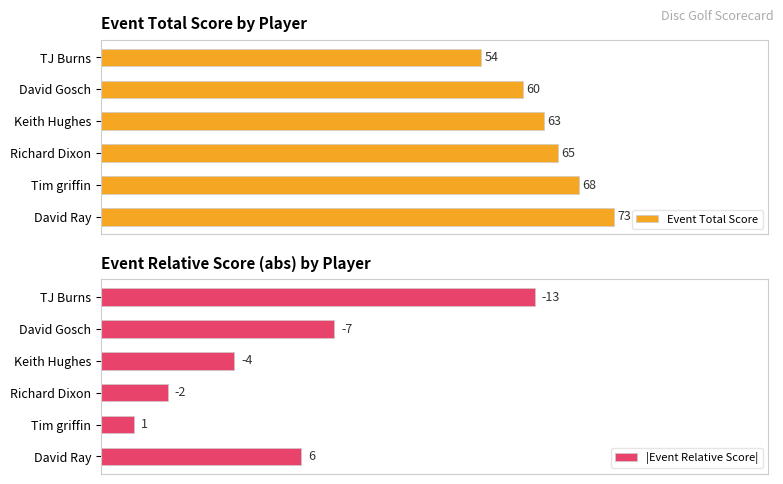

At which label does Event Total Score reach its minimum?

TJ Burns